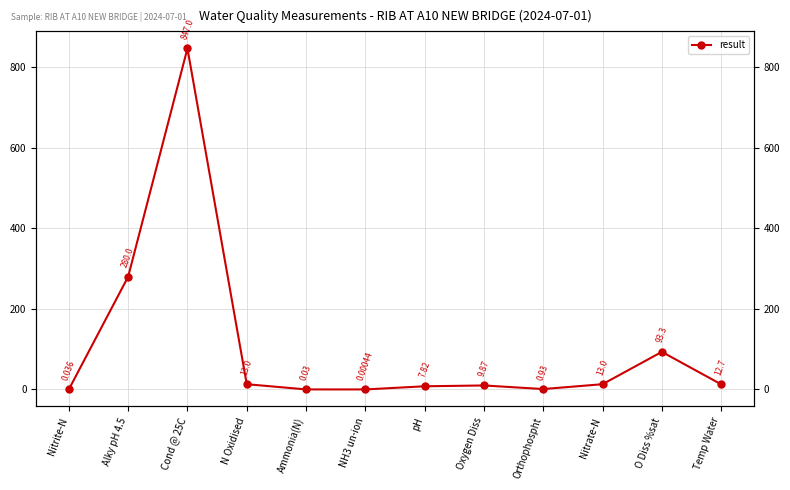

What is the greatest value displayed?

847.0